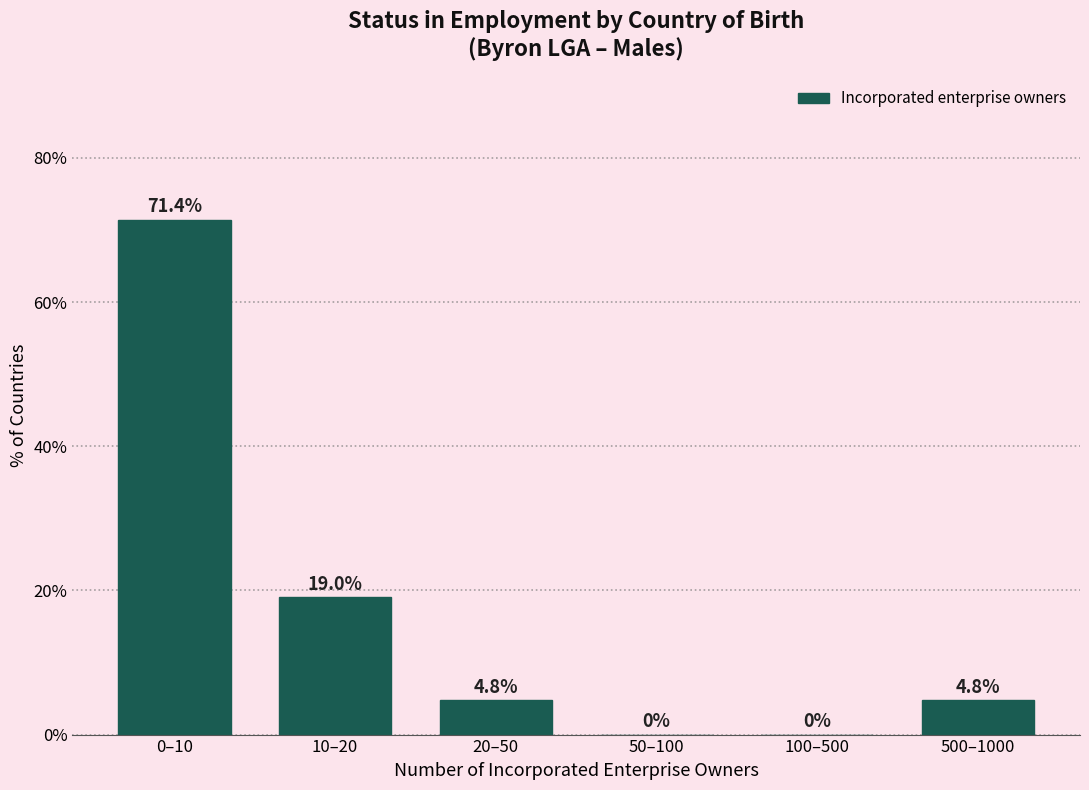

Reading right to left, transcribe all the data shown in this chart.

500–1000=4.8	100–500=0.0	50–100=0.0	20–50=4.8	10–20=19.0	0–10=71.4